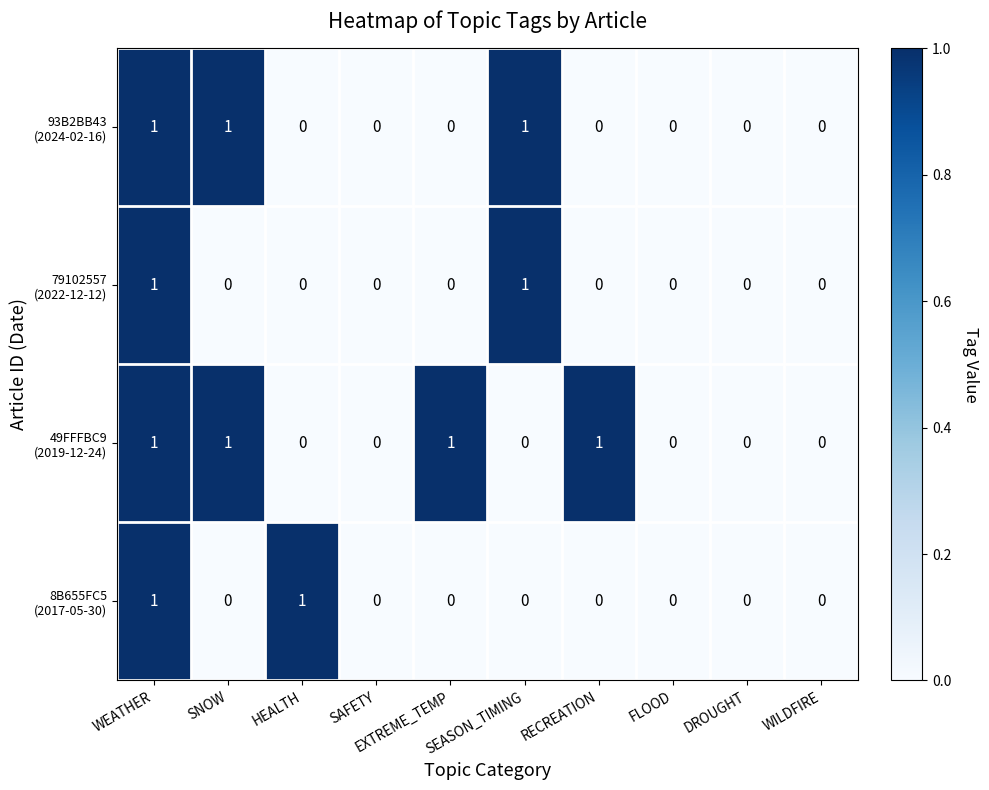

At which category is the sum across all series the highest?

WEATHER